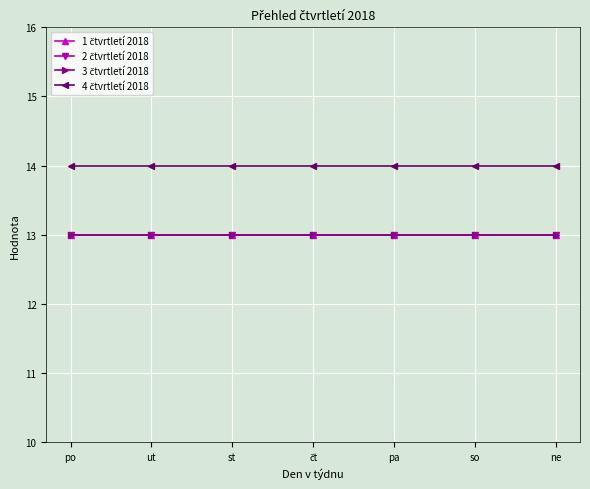

Between st and ne, which is larger?

st